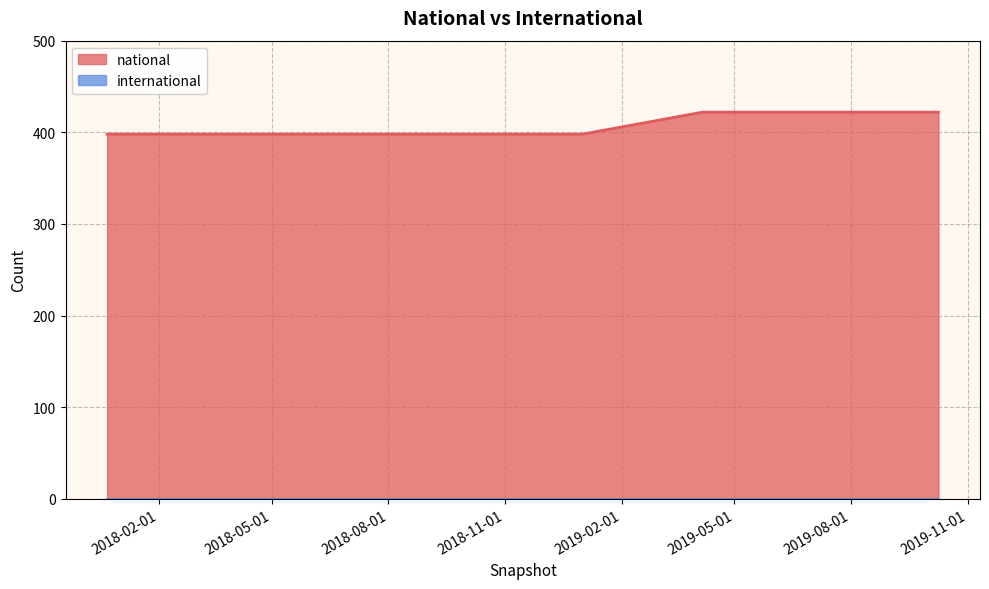

How many lines are shown in the chart?

2